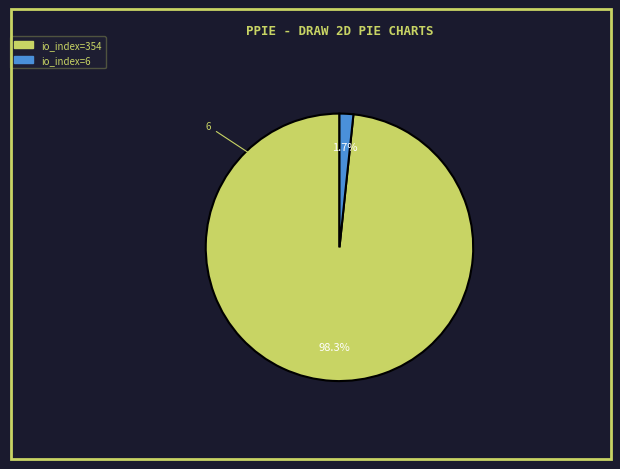

Is there a majority slice in this chart?

Yes